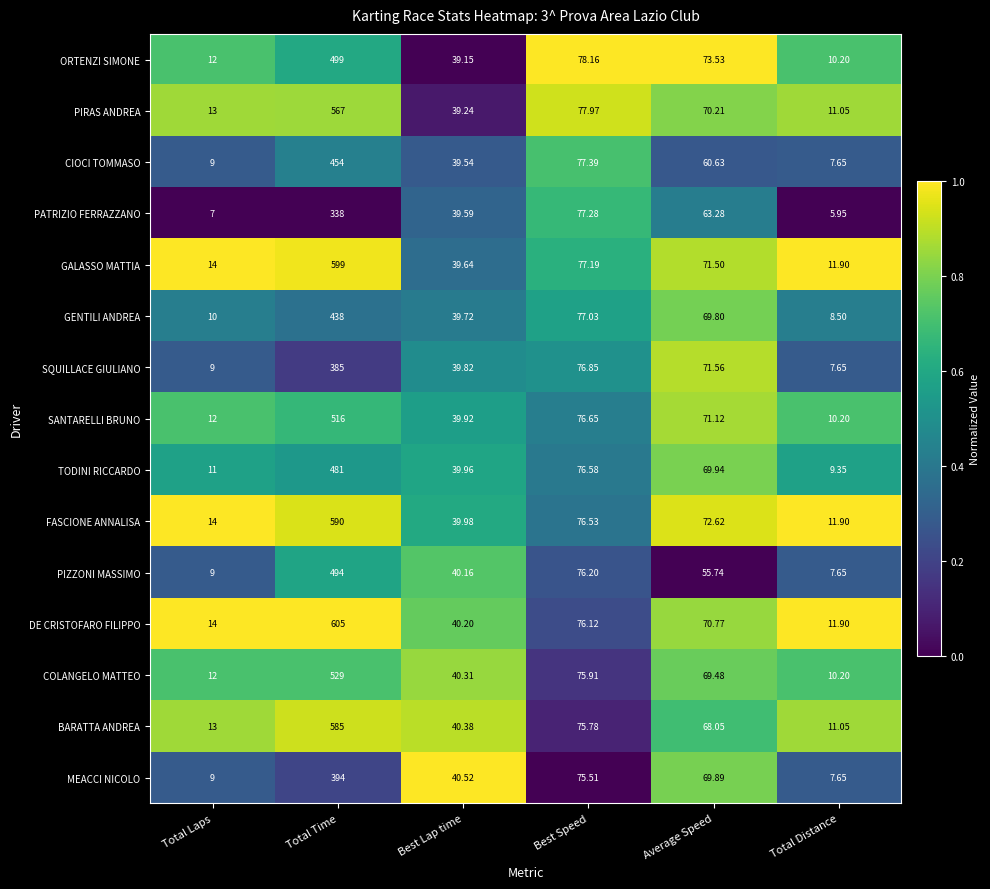

At which category is the sum across all series the highest?

Total Time